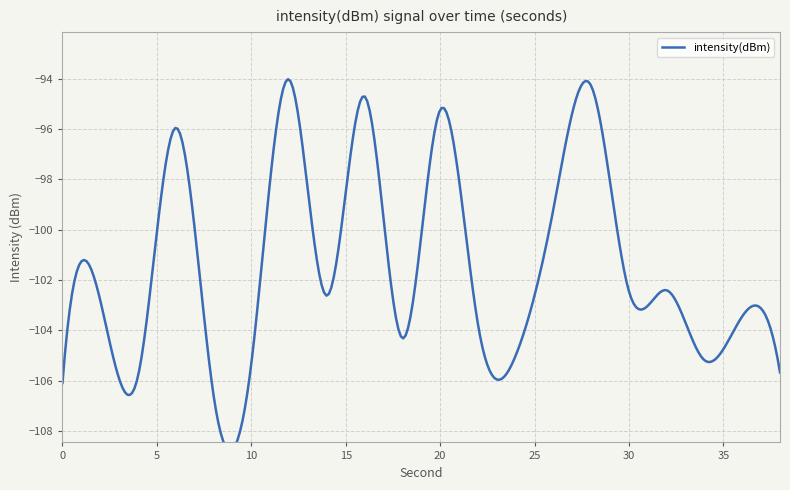

Reading left to right, list all the values displayed in this chart.

0=-106.1	2=-102.8	4=-105.8	6=-95.9	8=-106.6	10=-105.3	12=-94.0	14=-102.6	16=-94.7	18=-104.3	20=-95.2	22=-103.7	24=-105.0	26=-99.2	28=-94.3	30=-102.5	32=-102.4	34=-105.2	36=-103.4	38=-105.7